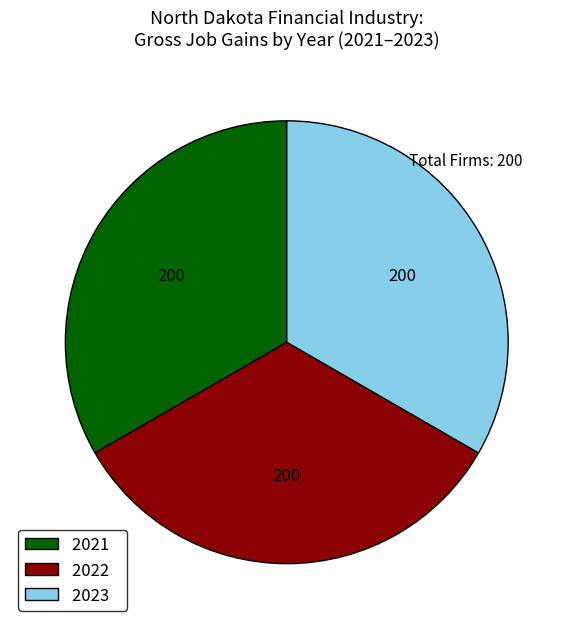

Is the sum of 2021 and 2022 greater than half?

Yes